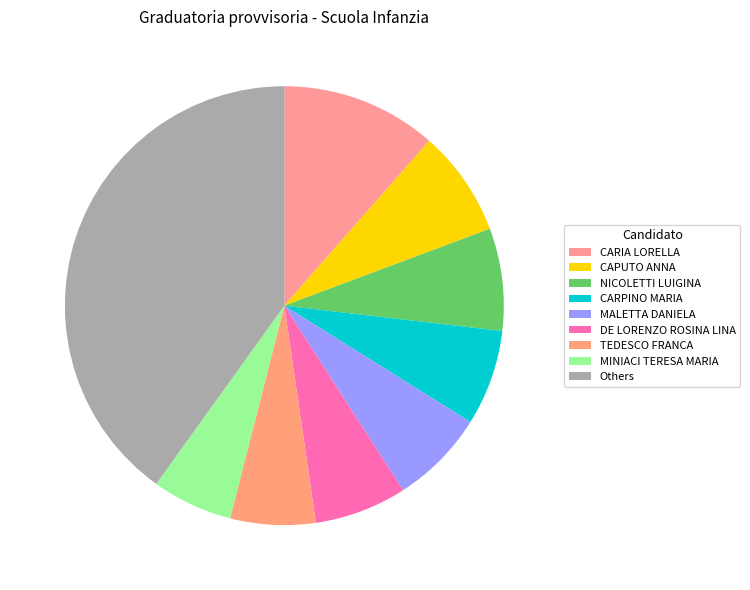

How many segments does this pie chart have?

9